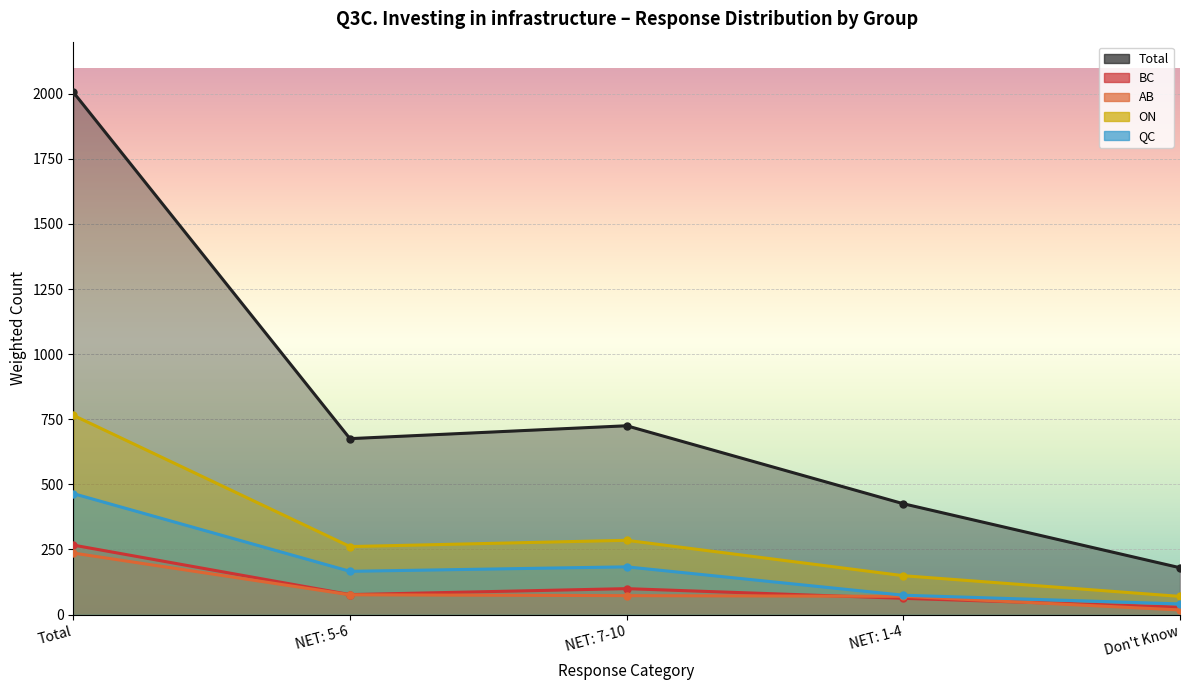

True or false: AB has more than 1 points higher than both neighbors.

False